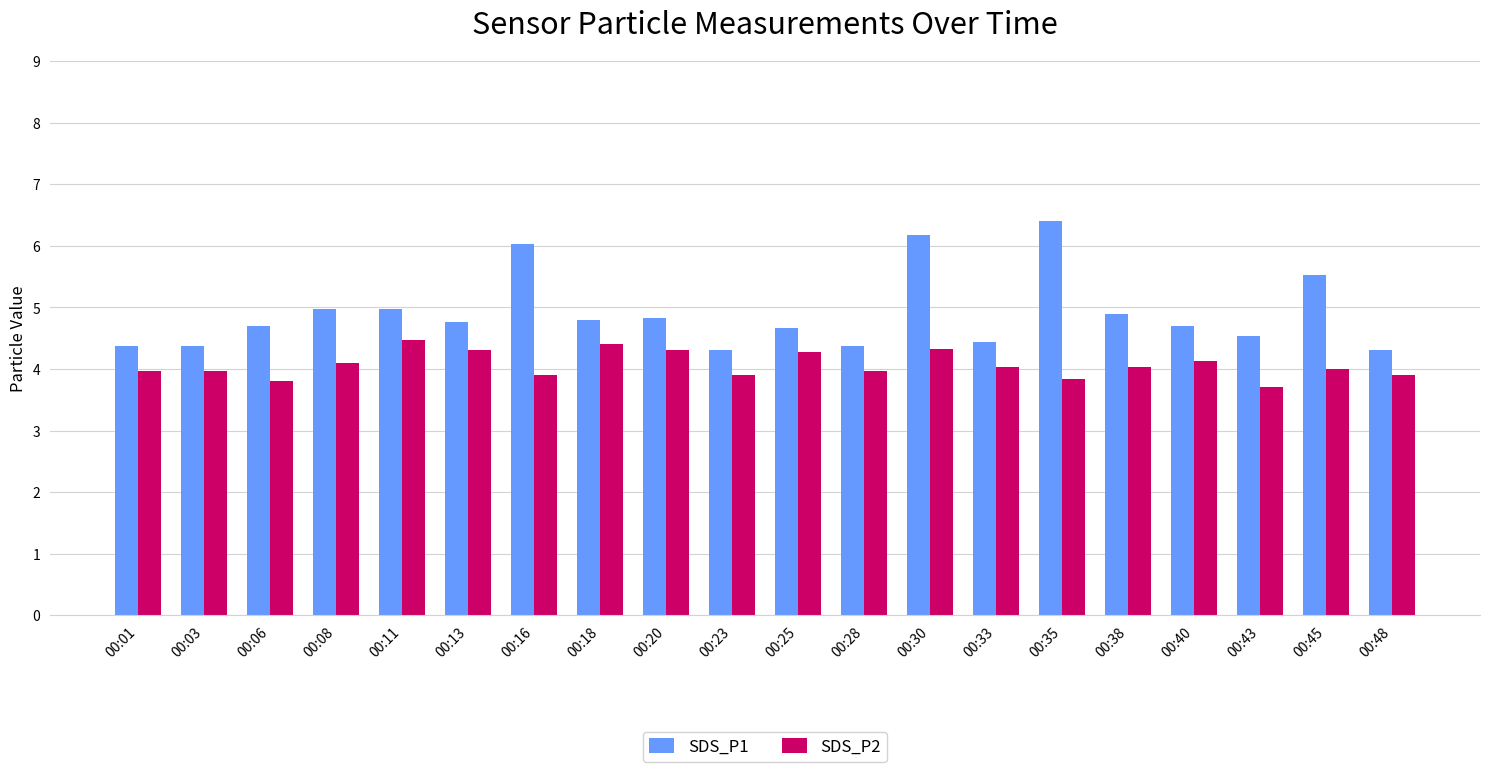

Which series has the largest range (max minus min)?

SDS_P1